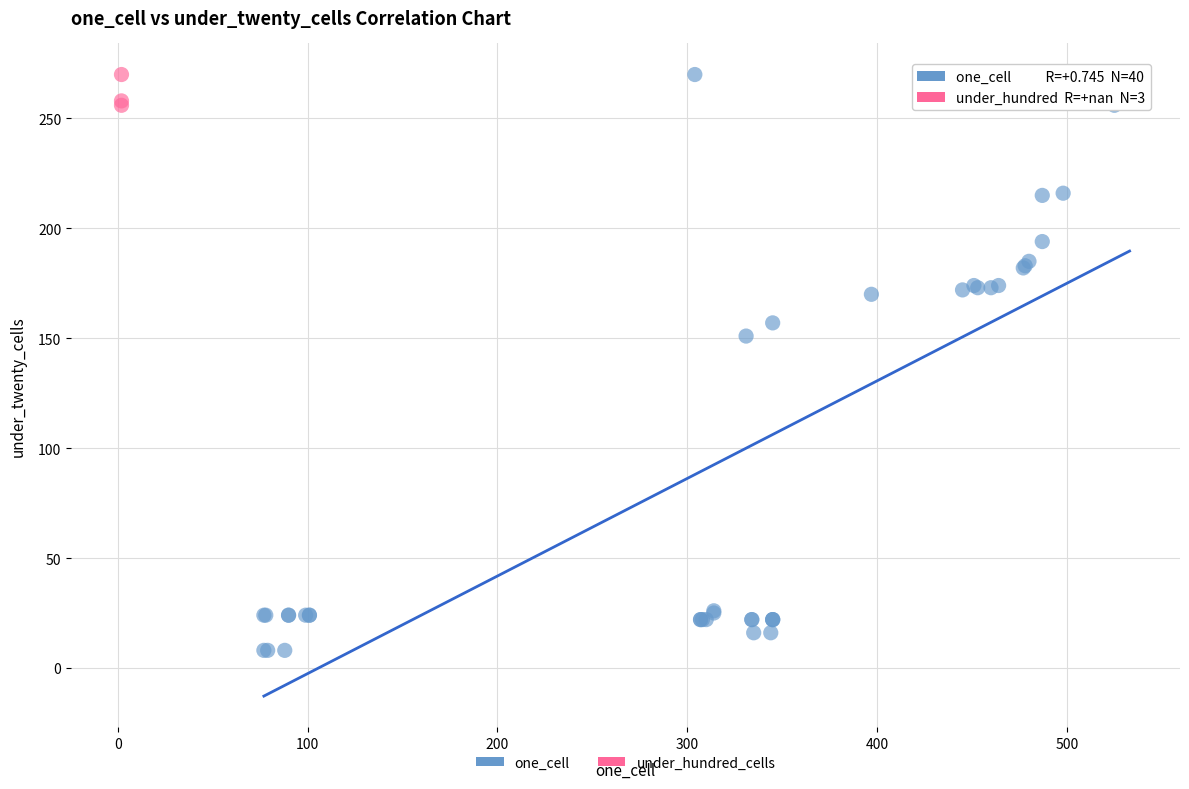

Which series reaches the minimum Y coordinate?

one_cell